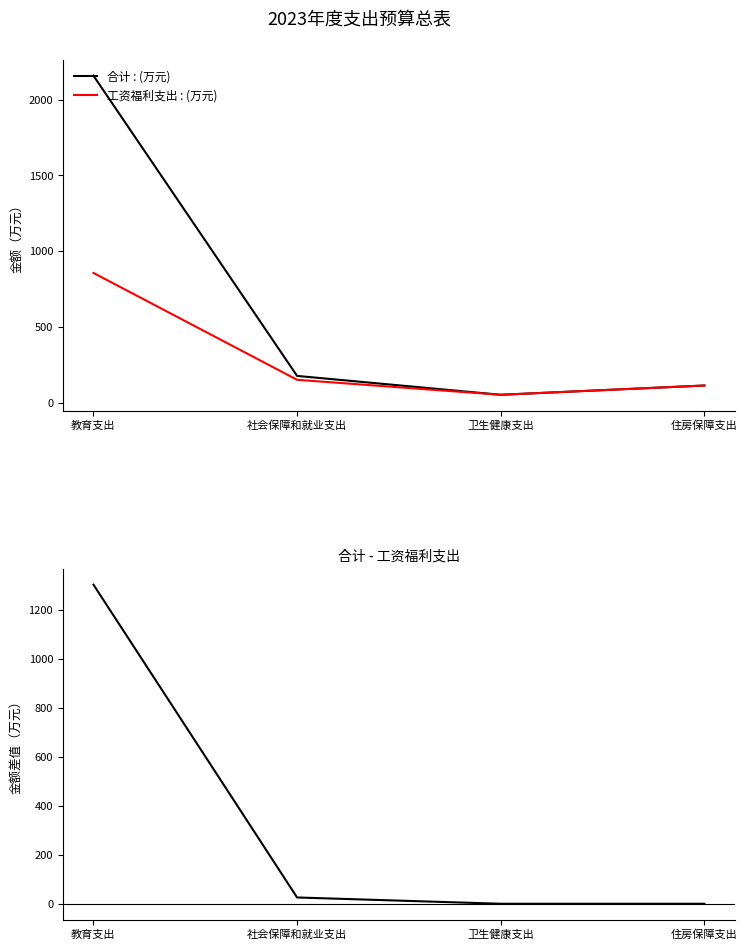

What is the total value across all series at 教育支出?

4316.4